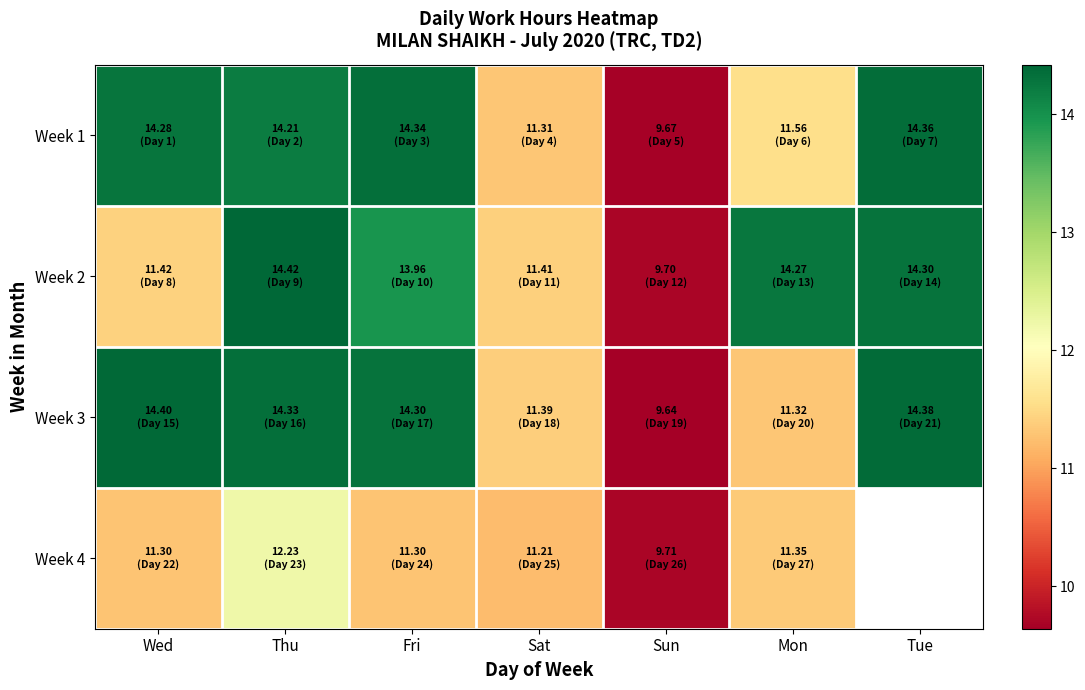

The value of Week 4 at Sun is 13.5. True or false?

False